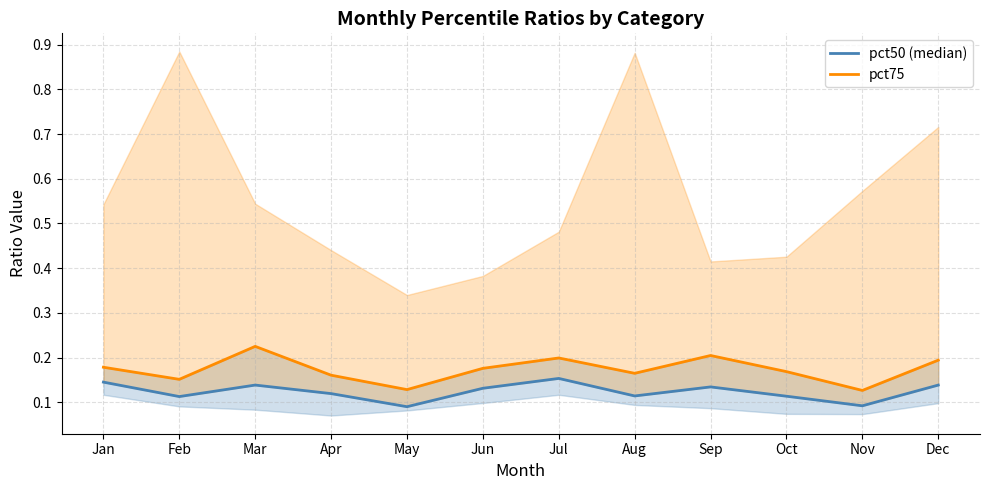

What is the value of the pct50 (median) point at the 10th from the left?

0.1